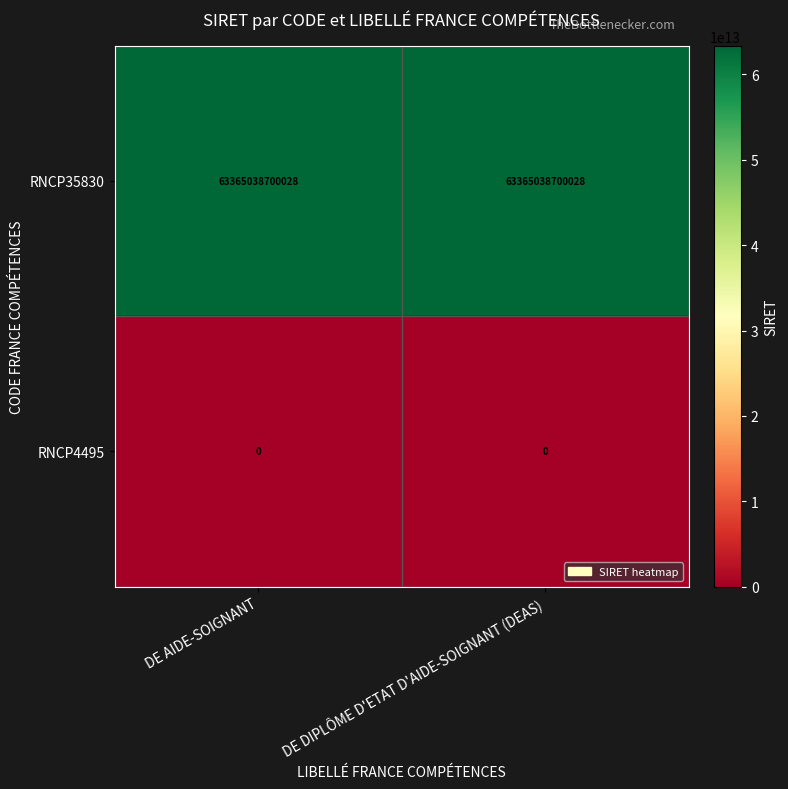

Is it true that RNCP4495 equals 0 at DE AIDE-SOIGNANT?

True